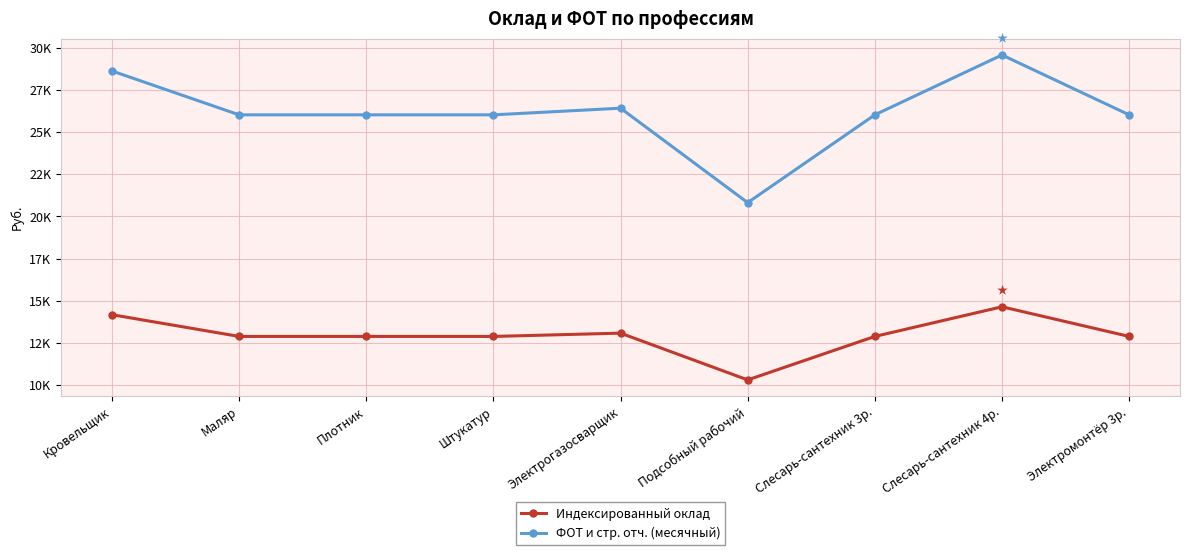

Does the chart have visible grid lines?

Yes